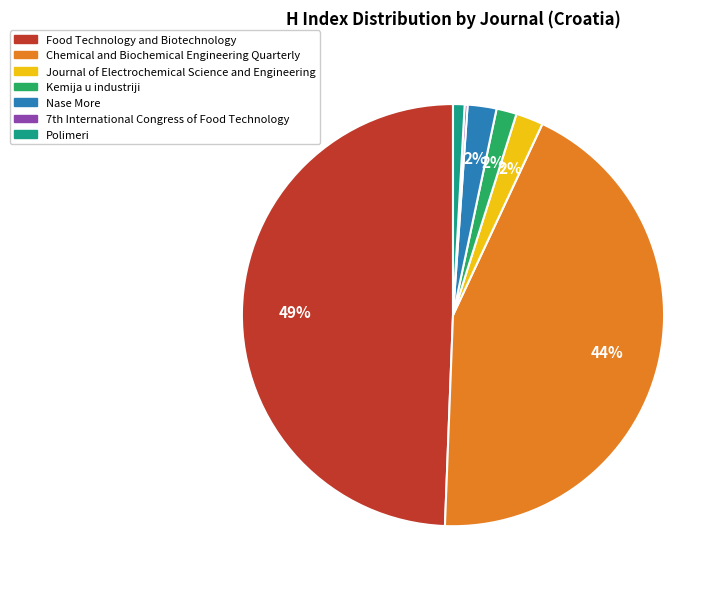

To the nearest percent, what is the difference between the largest and smallest slice percentages?

49%